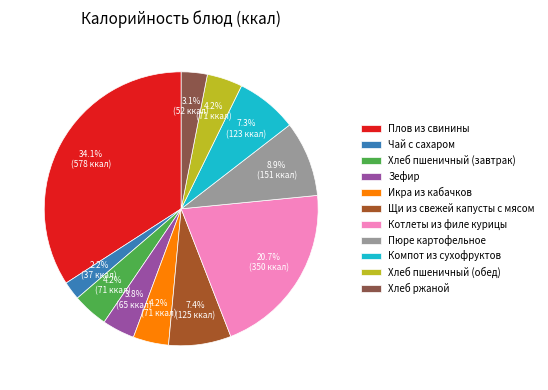

Between Щи из свежей капусты с мясом and Пюре картофельное, which is larger?

Пюре картофельное